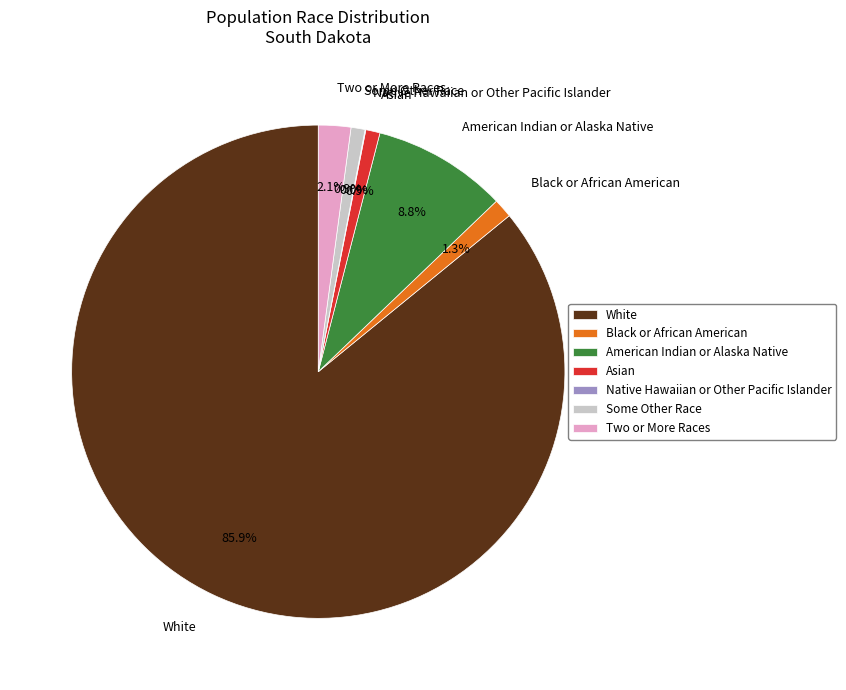

Between Some Other Race and White, which is larger?

White